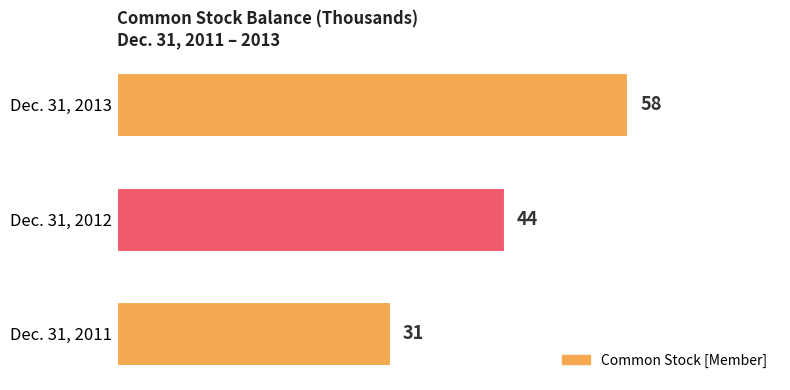

What is the sum of all values?

133